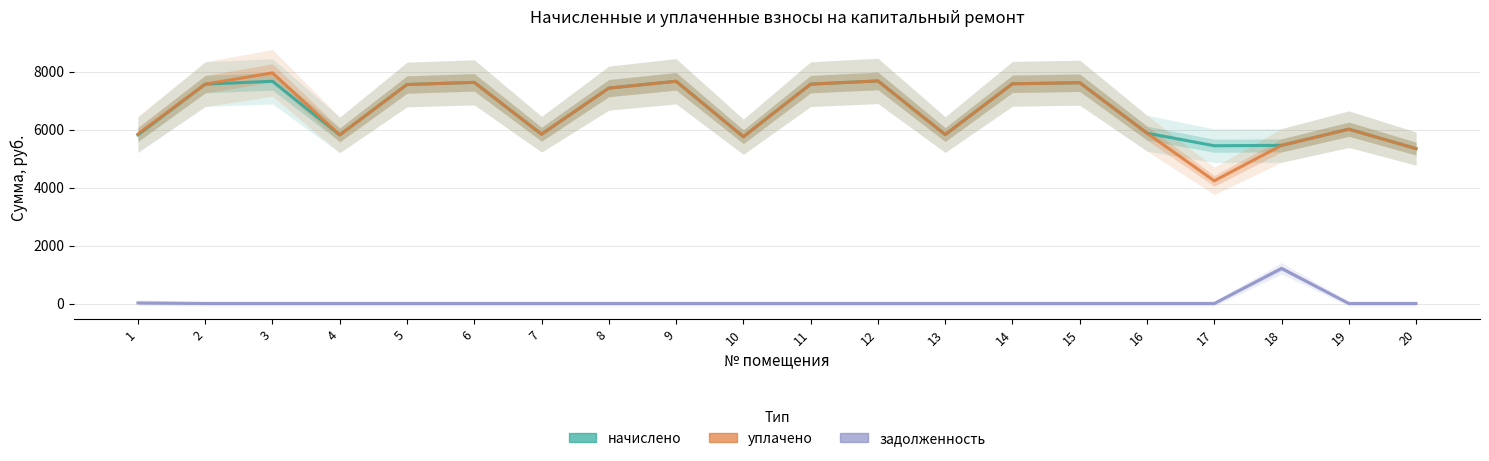

What is the sum of all задолженность values?

1233.1